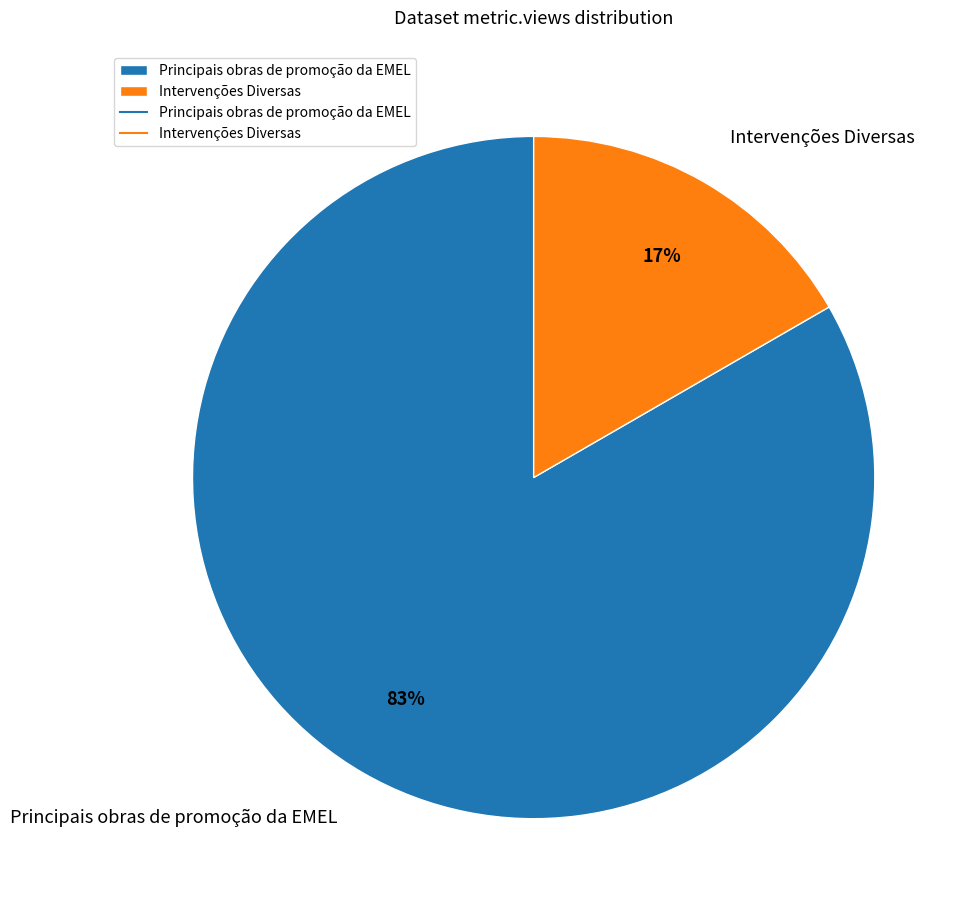

The Intervenções Diversas slice represents 17% of the pie. True or false?

True